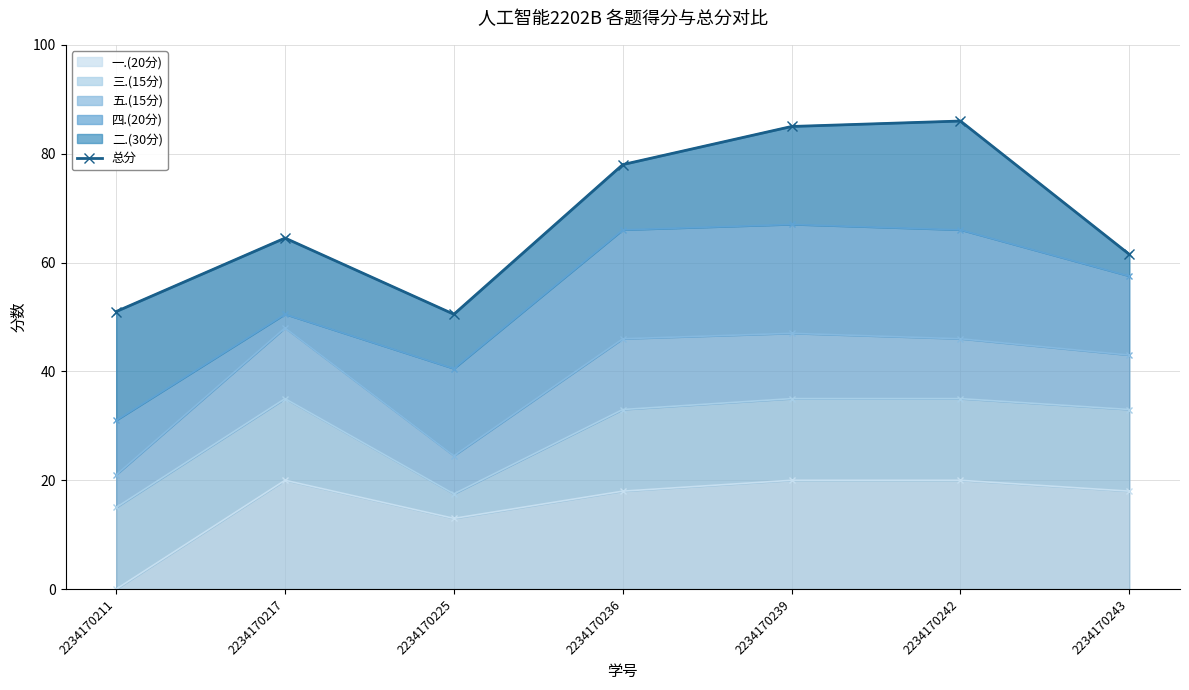

How many lines are shown in the chart?

1